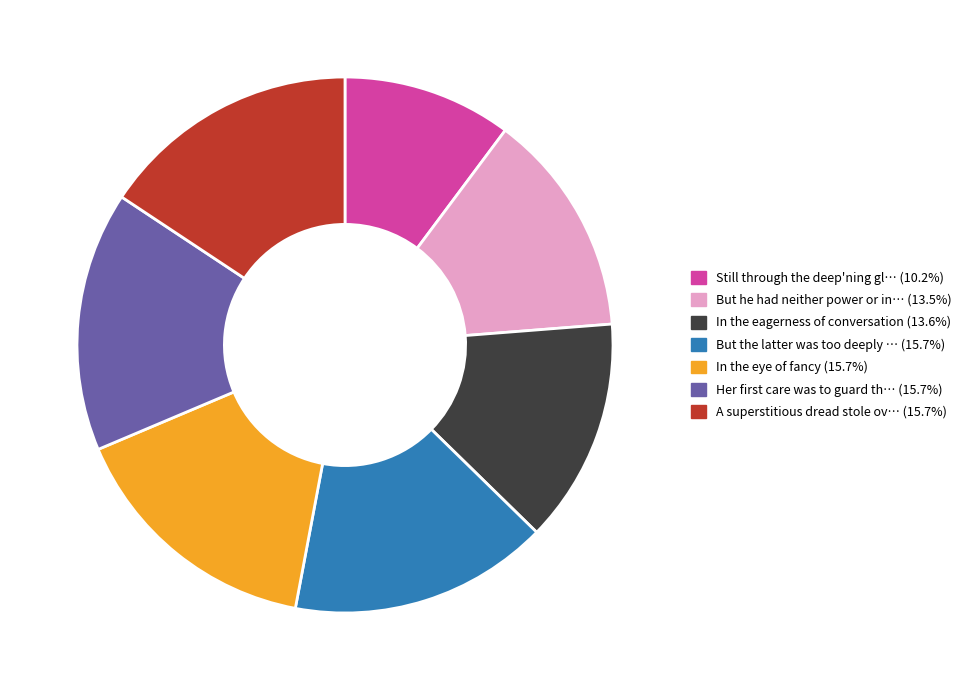

Does any single category account for the majority?

No